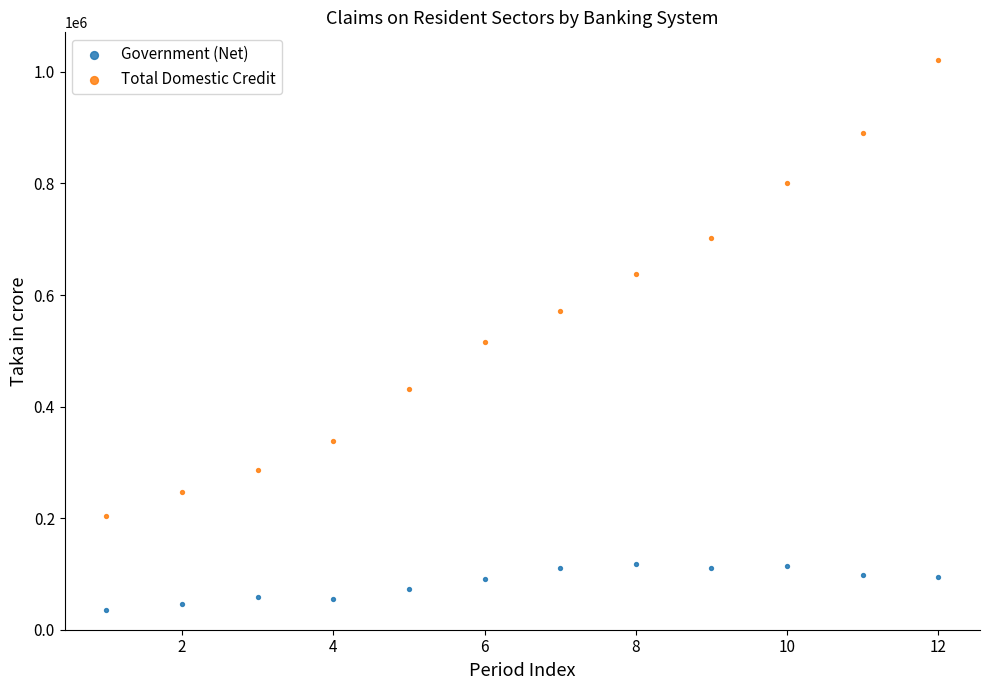

Across all data points, what is the range of Y values (max minus min)?

985704.6